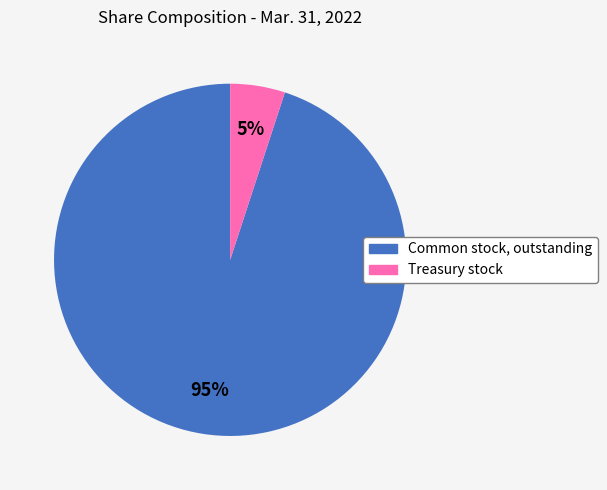

To the nearest percent, what is the difference between the largest and smallest slice percentages?

90%